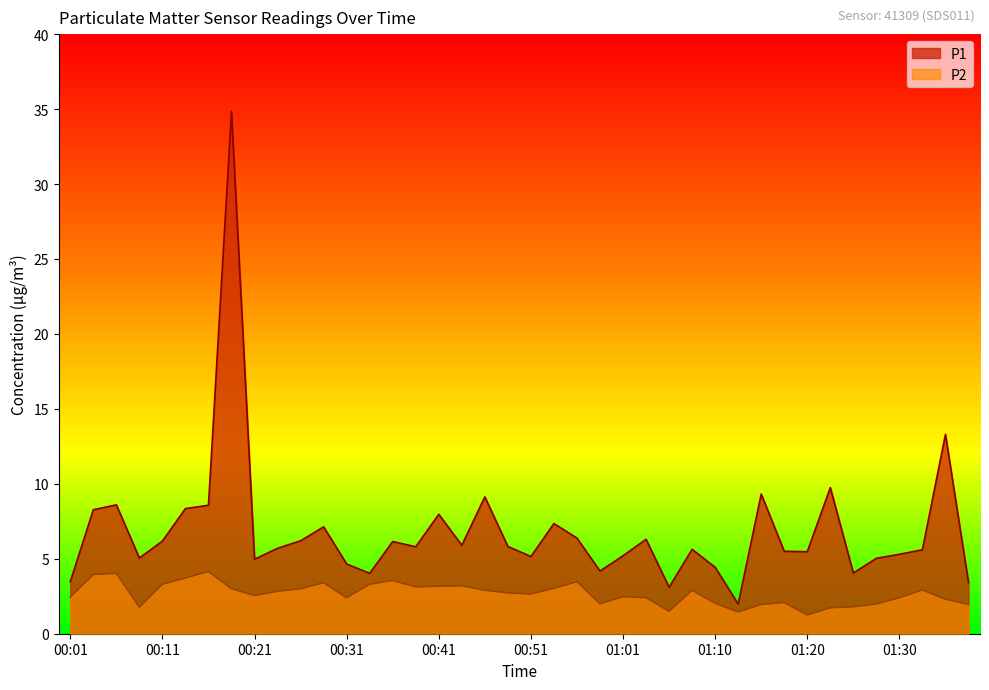

What is the label of the 7th point from the left?

00:16